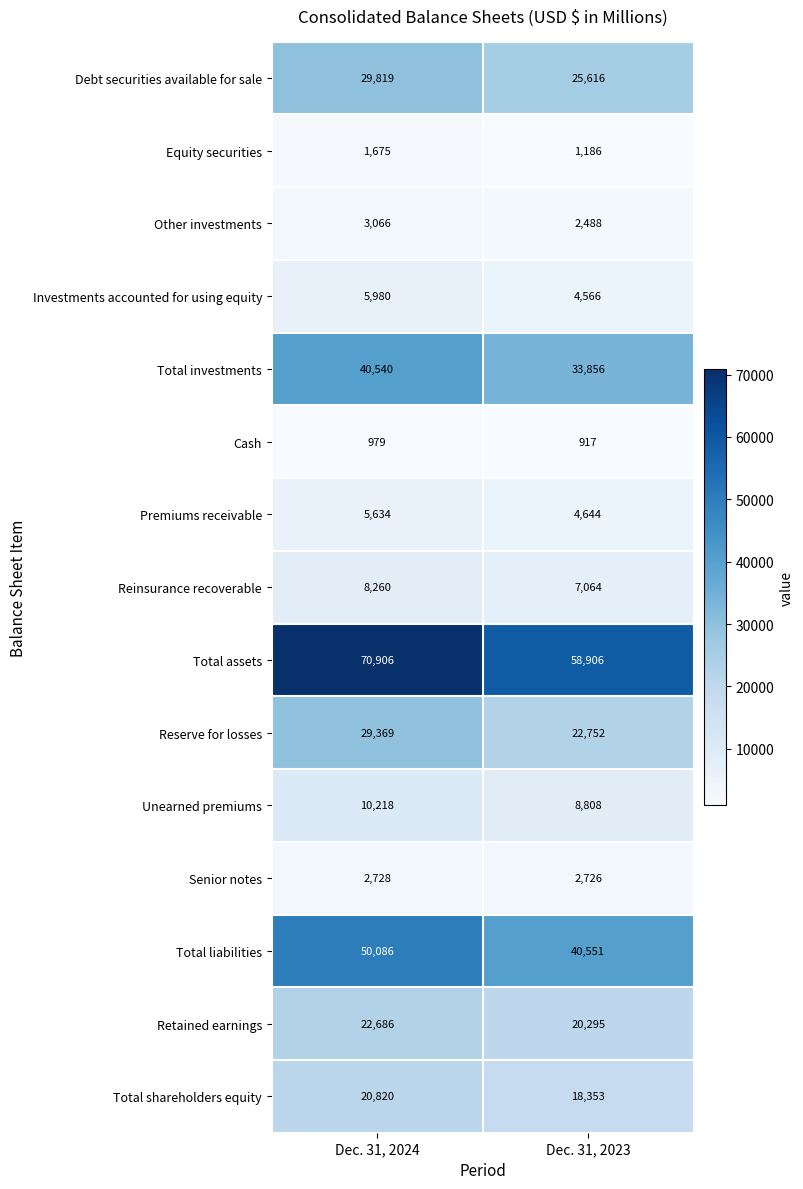

Reading left to right, list all the values displayed in this chart.

Debt securities available for sale: Dec. 31, 2024=29819	Dec. 31, 2023=25616
Equity securities: Dec. 31, 2024=1675	Dec. 31, 2023=1186
Other investments: Dec. 31, 2024=3066	Dec. 31, 2023=2488
Investments accounted for using equity: Dec. 31, 2024=5980	Dec. 31, 2023=4566
Total investments: Dec. 31, 2024=40540	Dec. 31, 2023=33856
Cash: Dec. 31, 2024=979	Dec. 31, 2023=917
Premiums receivable: Dec. 31, 2024=5634	Dec. 31, 2023=4644
Reinsurance recoverable: Dec. 31, 2024=8260	Dec. 31, 2023=7064
Total assets: Dec. 31, 2024=70906	Dec. 31, 2023=58906
Reserve for losses: Dec. 31, 2024=29369	Dec. 31, 2023=22752
Unearned premiums: Dec. 31, 2024=10218	Dec. 31, 2023=8808
Senior notes: Dec. 31, 2024=2728	Dec. 31, 2023=2726
Total liabilities: Dec. 31, 2024=50086	Dec. 31, 2023=40551
Retained earnings: Dec. 31, 2024=22686	Dec. 31, 2023=20295
Total shareholders equity: Dec. 31, 2024=20820	Dec. 31, 2023=18353